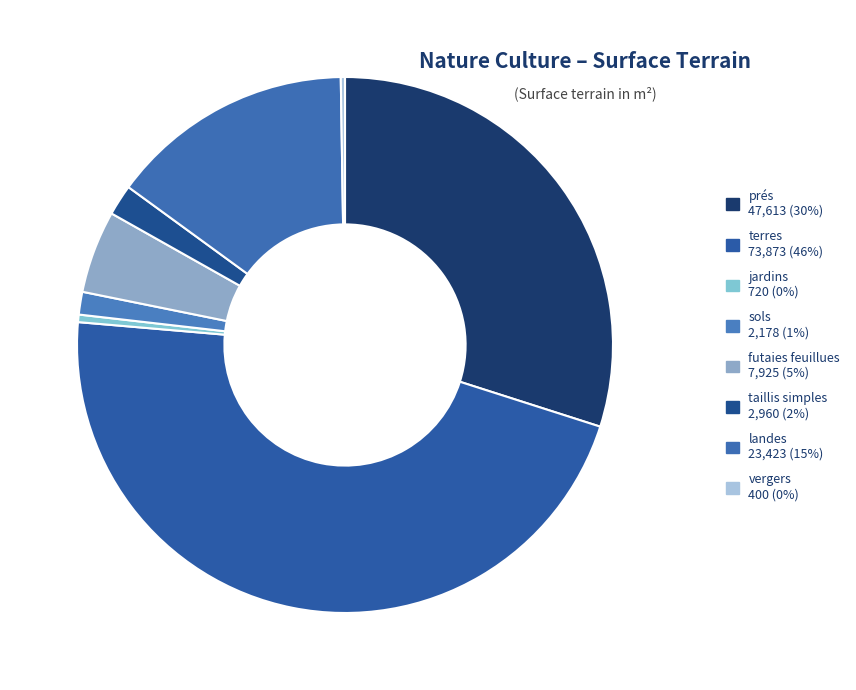

Rank the categories by value from highest to lowest.

terres, prés, landes, futaies feuillues, taillis simples, sols, jardins, vergers